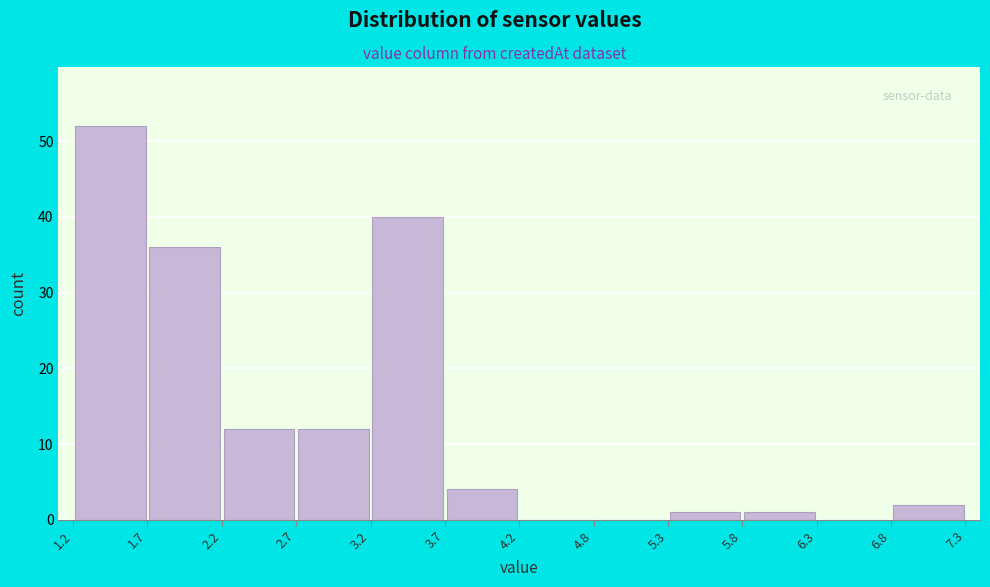

Reading left to right, transcribe this chart: for each bar, give the range it covers on the x-axis and its height. The values are not printed on the chart, so give them approximately, as read against the axis.

1.2 to 1.7: 52
1.7 to 2.2: 36
2.2 to 2.7: 12
2.7 to 3.2: 12
3.2 to 3.7: 40
3.7 to 4.2: 4
4.2 to 4.8: 0
4.8 to 5.3: 0
5.3 to 5.8: 1
5.8 to 6.3: 1
6.3 to 6.8: 0
6.8 to 7.3: 2